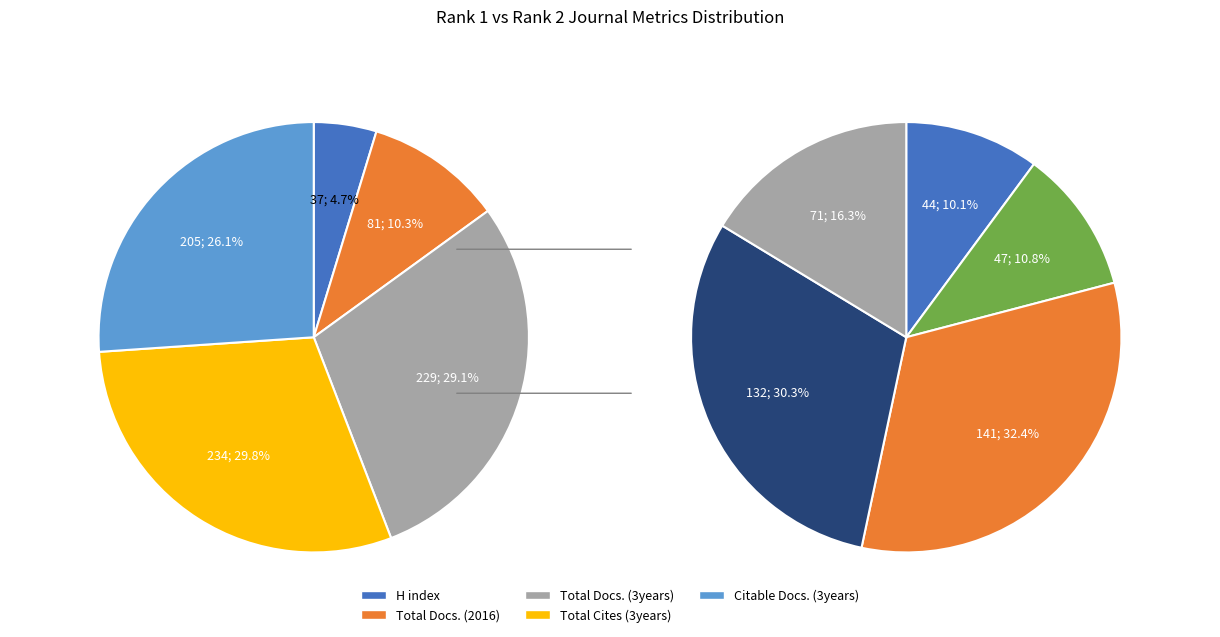

Which has a higher value, Total Cites 3years (Rank 1) or Total Docs. 3years (Rank 2)?

Total Cites 3years (Rank 1)